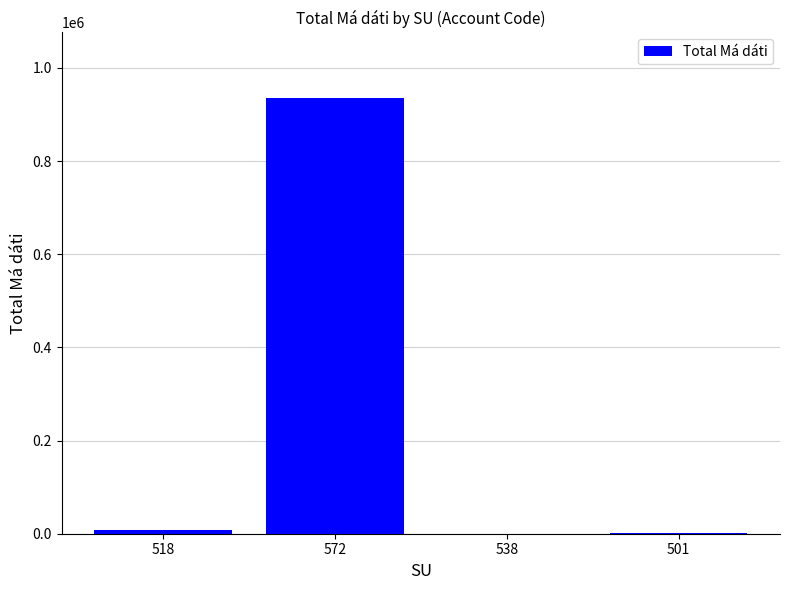

What is the sum of the values at 501 and 518?

10201.5